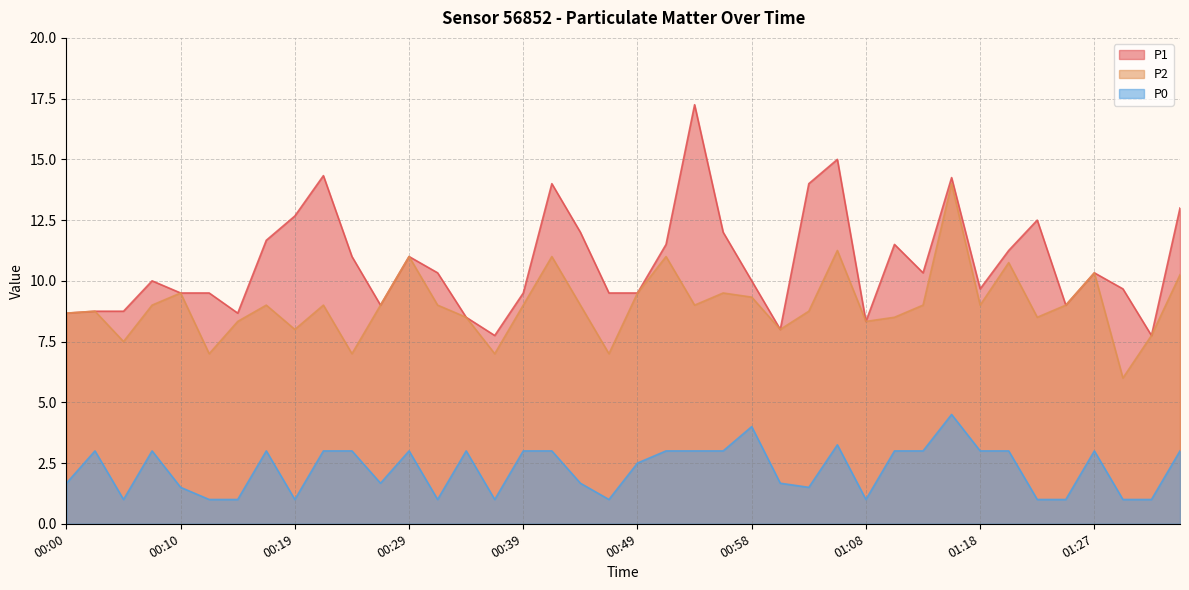

What is the average value of the P0 series?

2.2